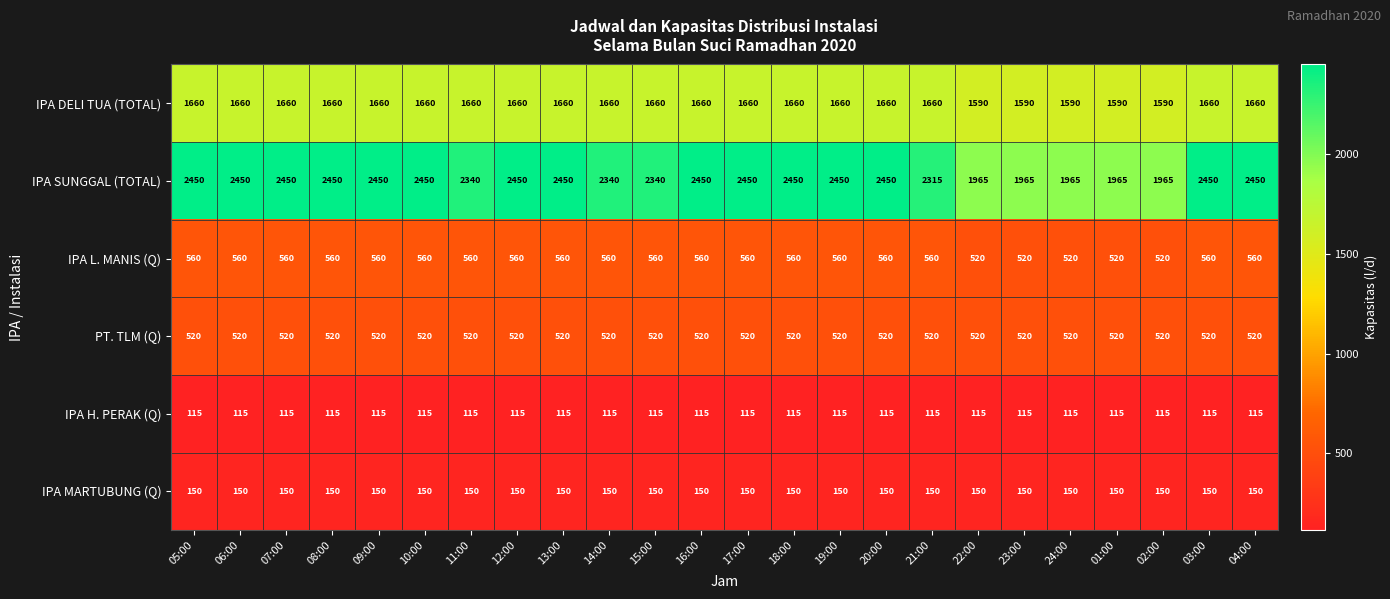

What is the minimum value for IPA L. MANIS (Q)?

520